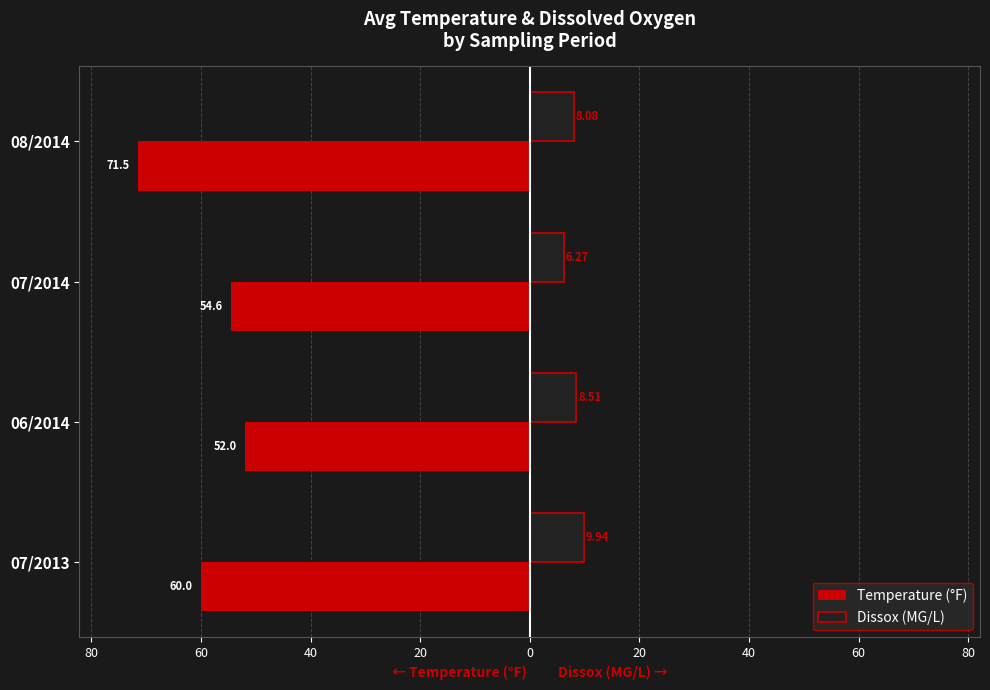

What are all the series names shown in the legend?

Temperature (°F), Dissox (MG/L)